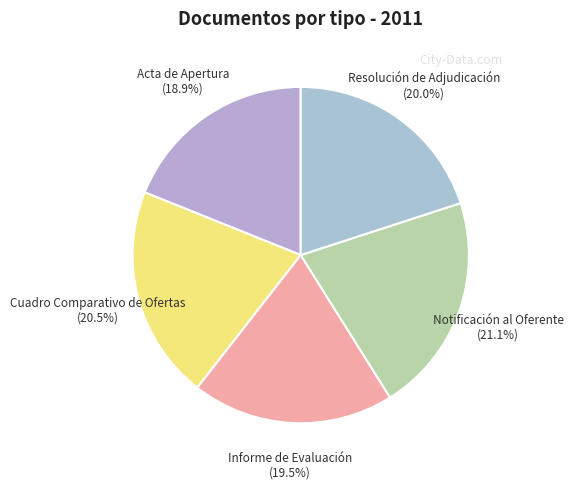

What is the largest slice in the pie chart?

Notificación al Oferente